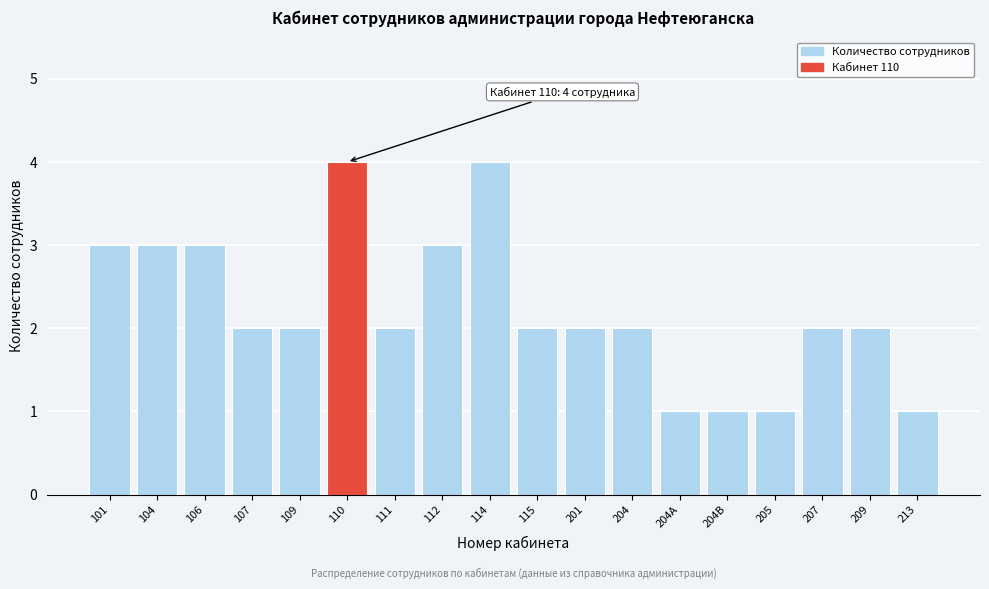

Reading right to left, what are all the values shown in this chart?

213=1	209=2	207=2	205=1	204B=1	204A=1	204=2	201=2	115=2	114=4	112=3	111=2	110=4	109=2	107=2	106=3	104=3	101=3